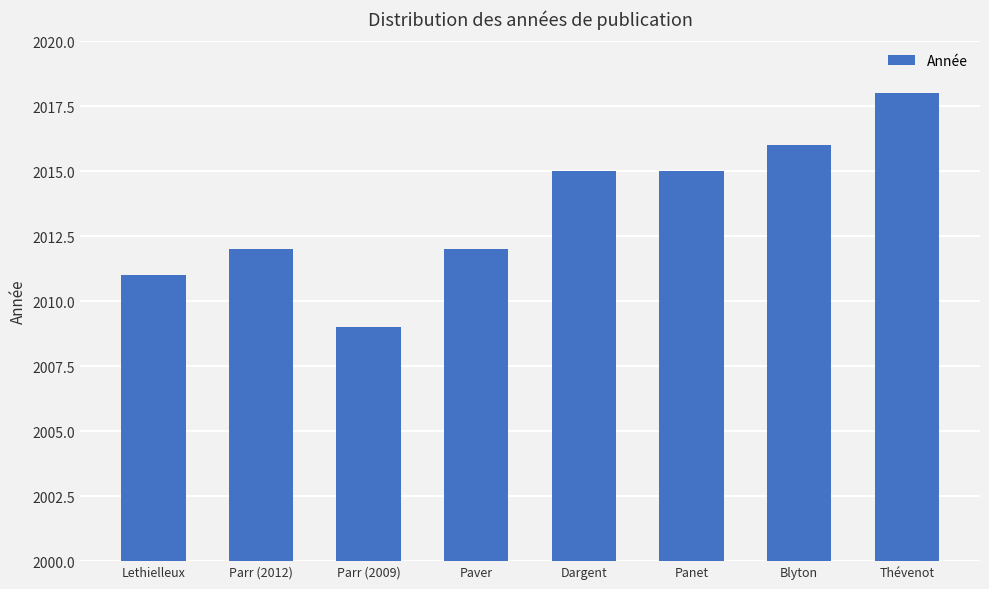

At which category does the chart reach its peak across all series?

Thévenot